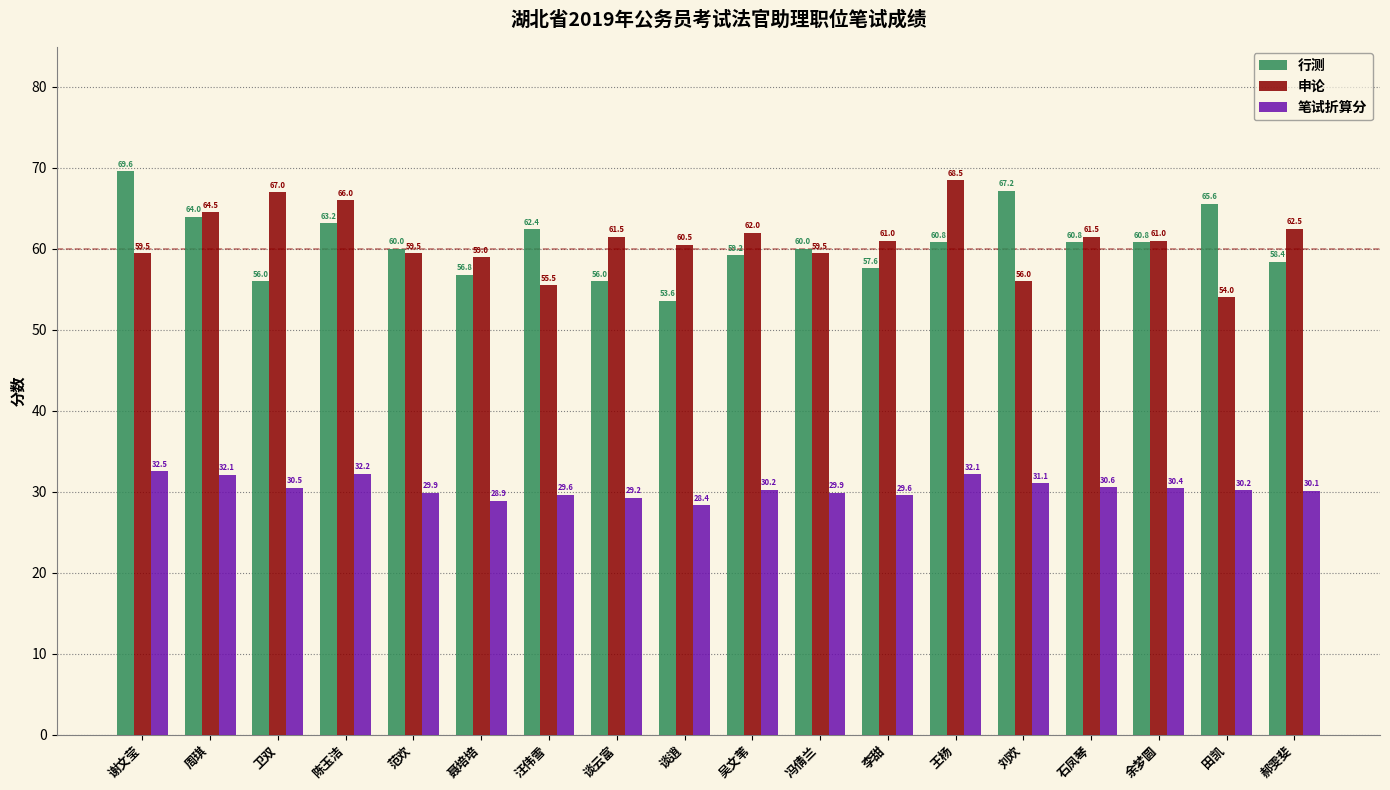

Are the bars grouped side by side (vs. stacked)?

Yes